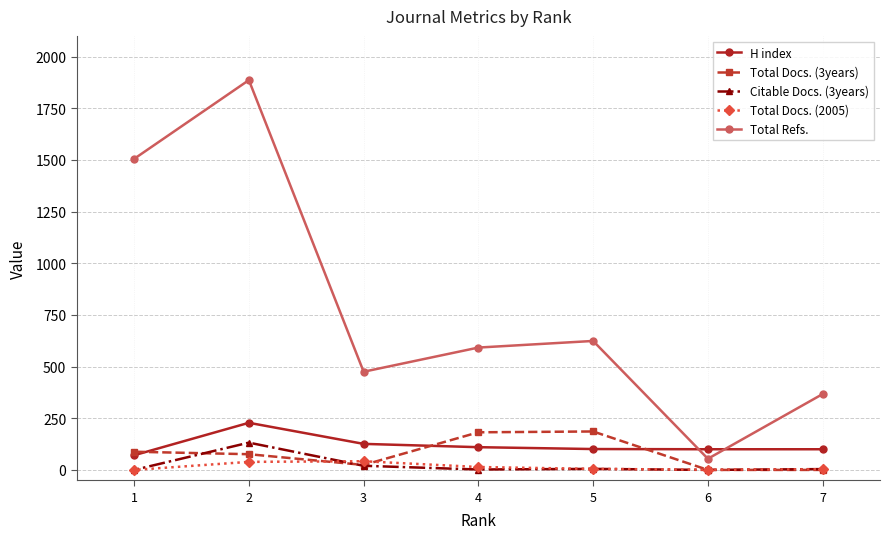

Is the value of Total Refs. at 7 greater than the value of Total Docs. (3years) at 5?

Yes